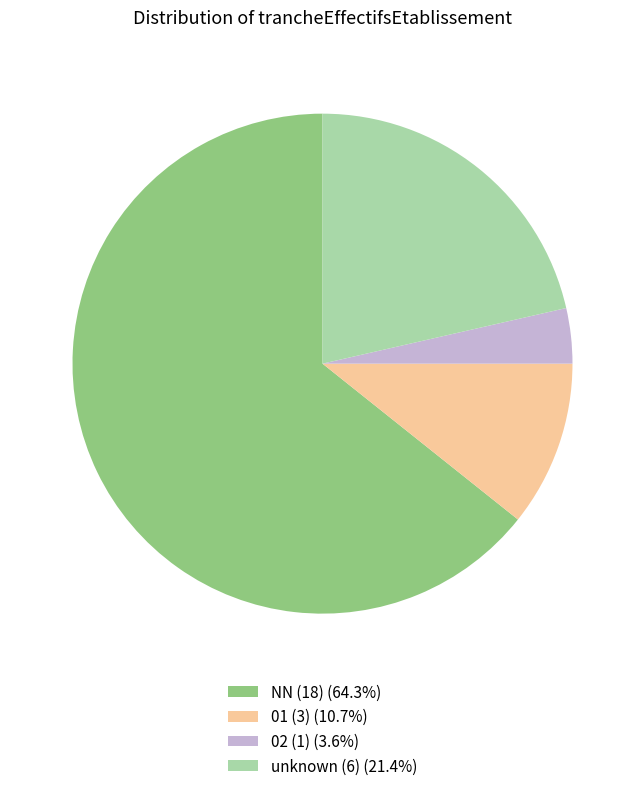

Count the number of slices in the pie.

4